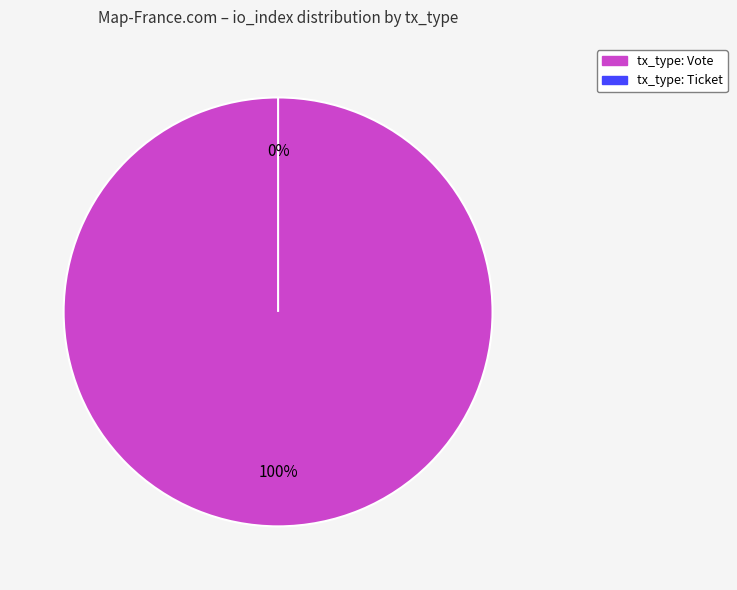

Count the number of slices in the pie.

2